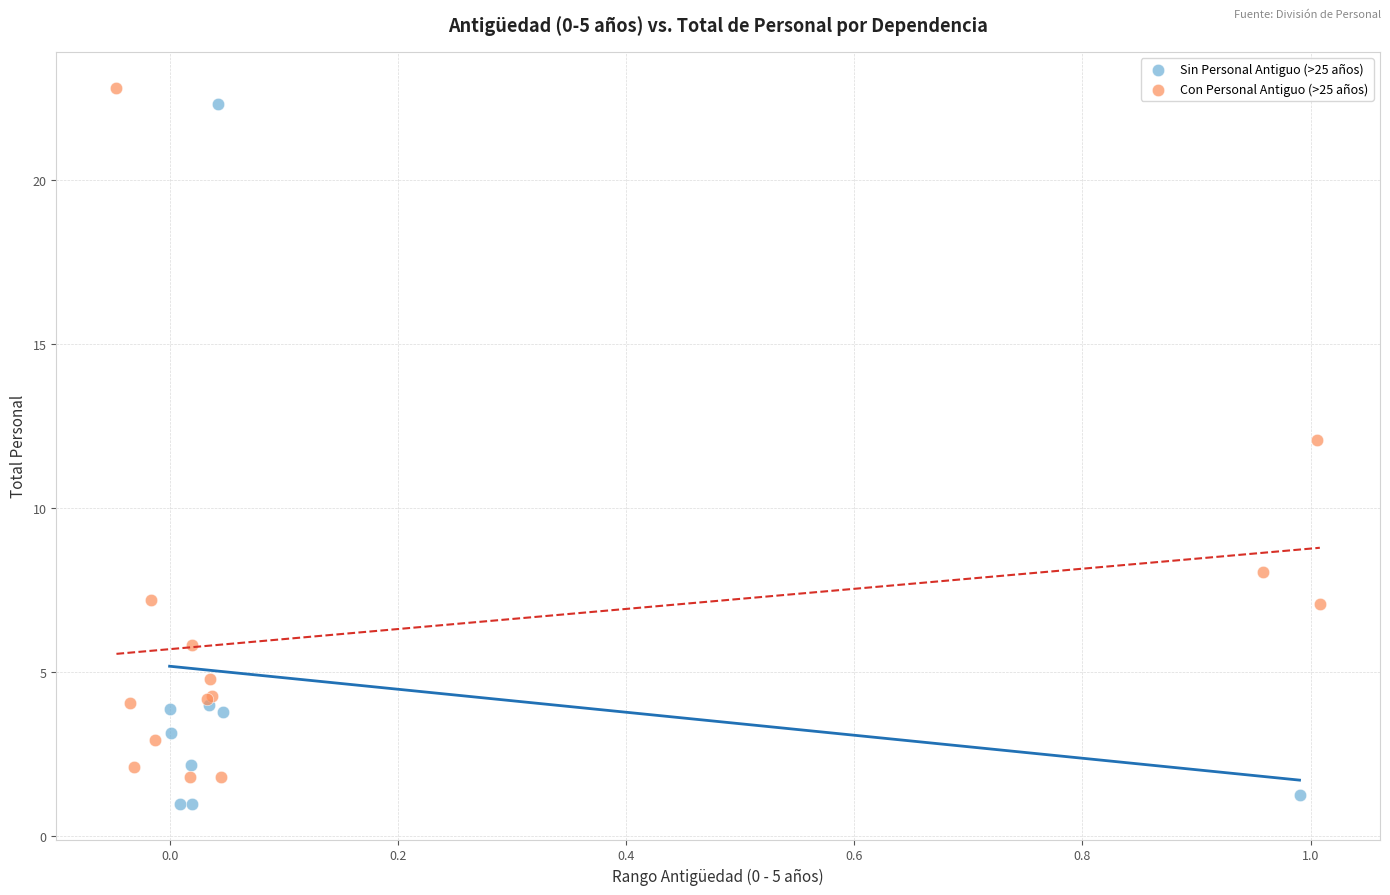

Which series reaches the minimum Y coordinate?

Sin Personal Antiguo (>25 años)